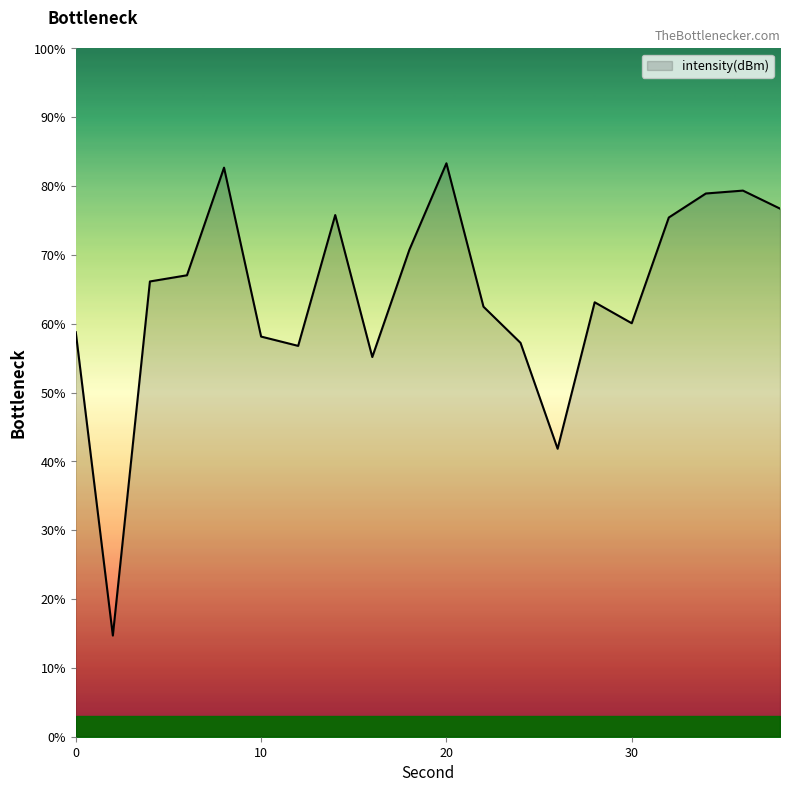

What is the minimum value shown in the chart?

14.7